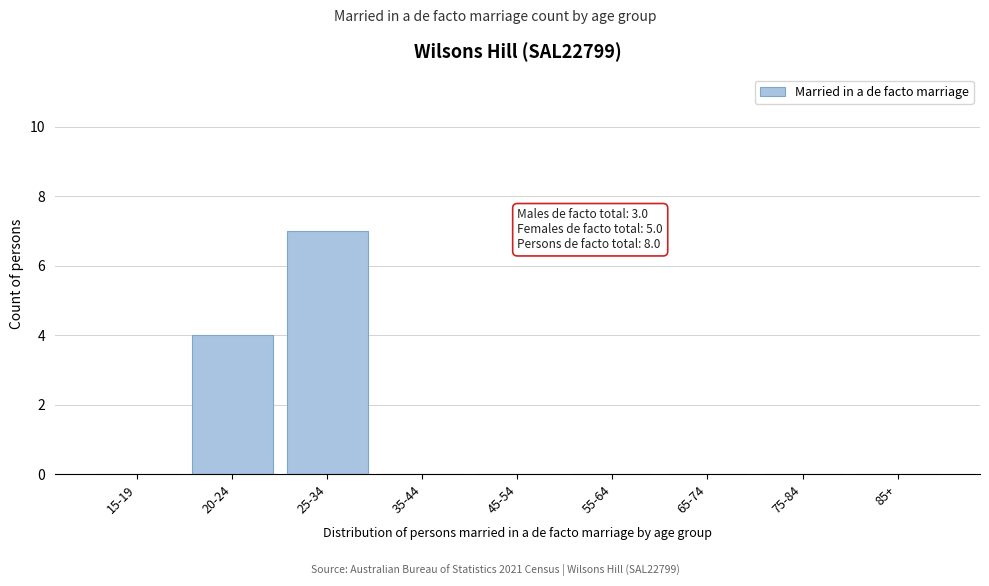

Reading right to left, transcribe all the data shown in this chart.

85+=0	75-84=0	65-74=0	55-64=0	45-54=0	35-44=0	25-34=7	20-24=4	15-19=0